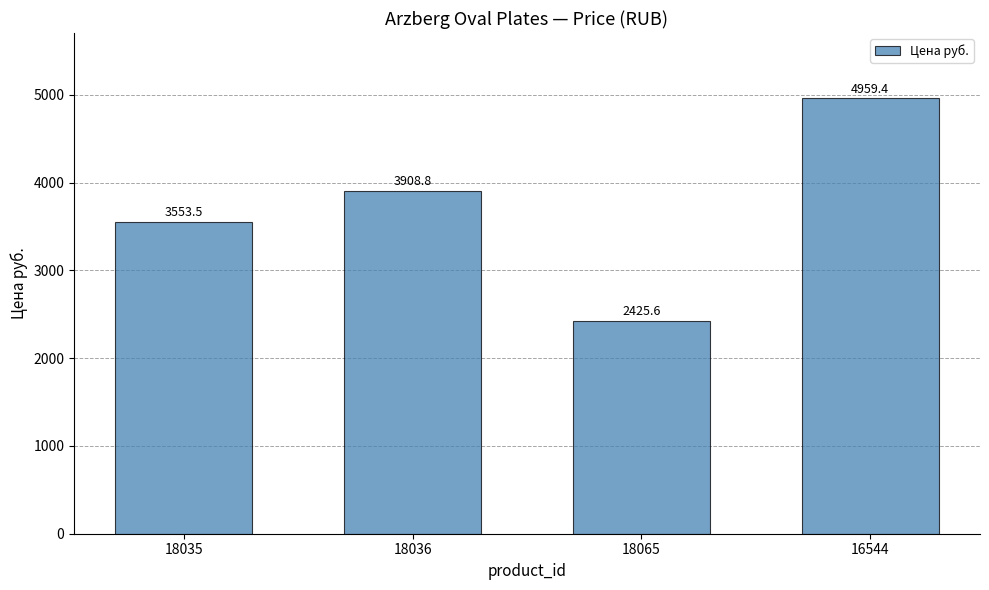

Reading right to left, what are all the values shown in this chart?

16544=4959.4	18065=2425.6	18036=3908.8	18035=3553.5